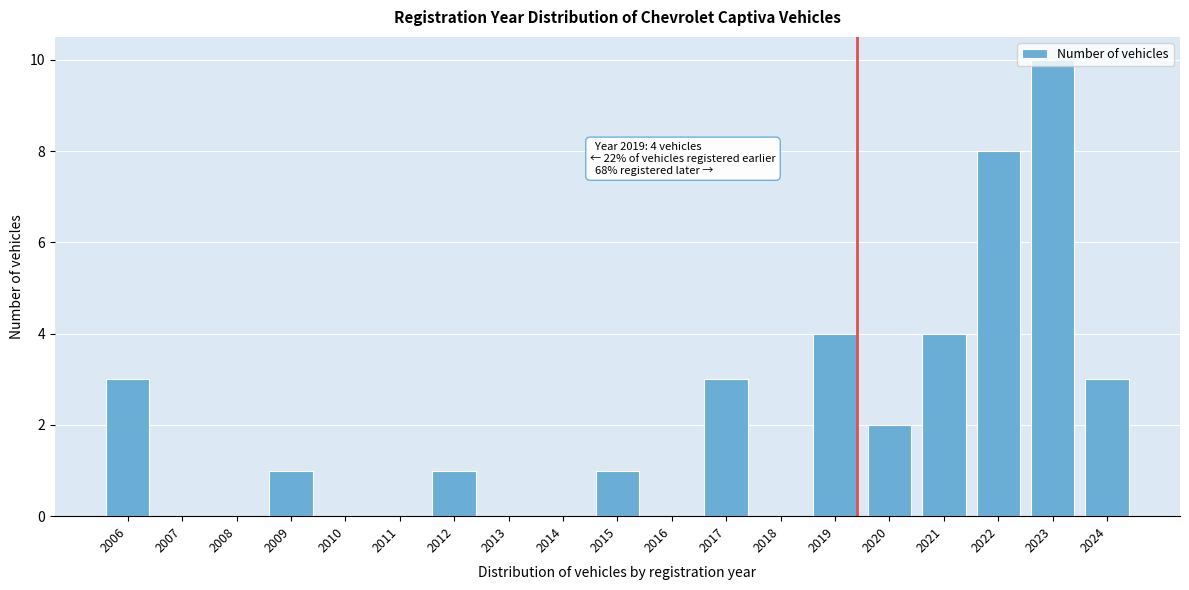

What is the sum of the values at 2024 and 2019?

7